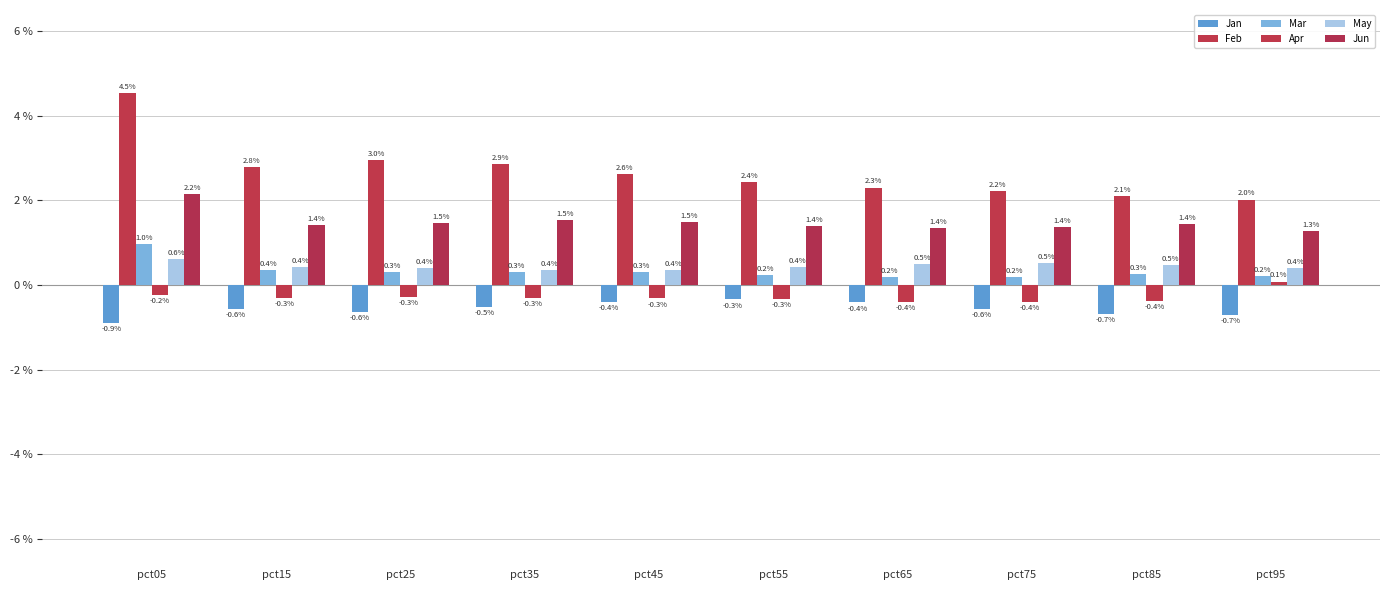

The May series shows 0.2 at pct35. True or false?

False